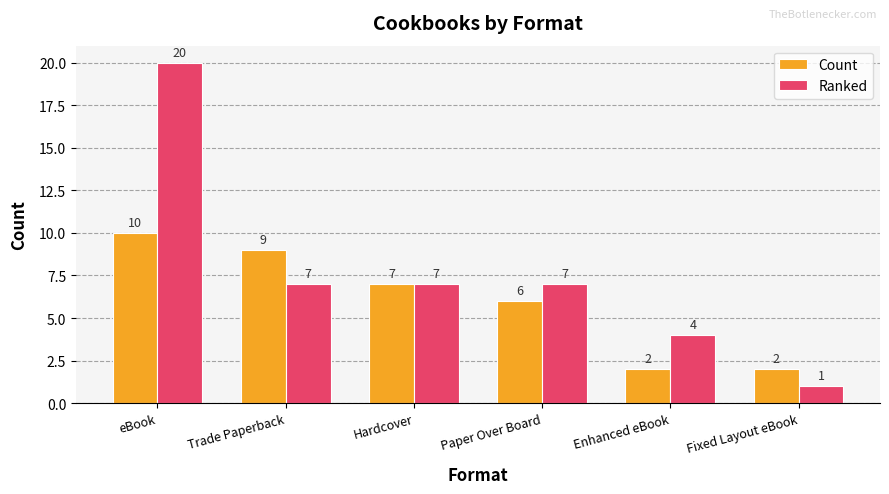

How many data points does each series have?

6